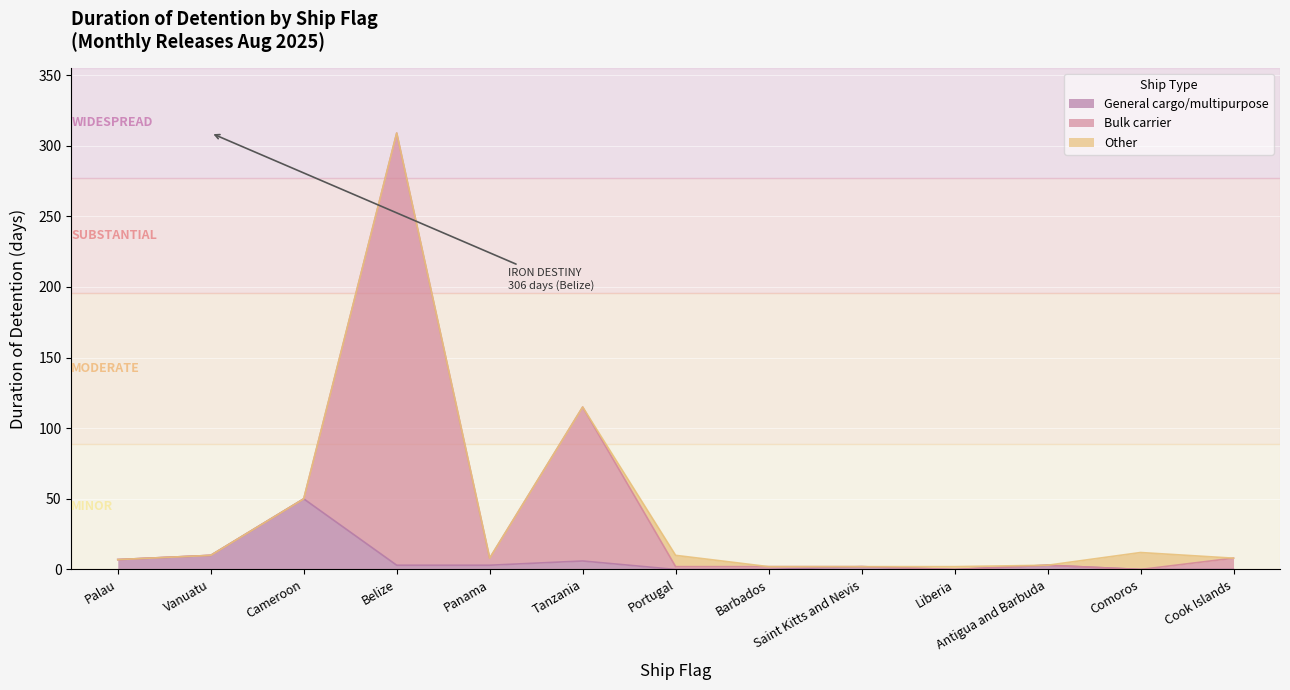

Which category has the highest value across all series?

Belize